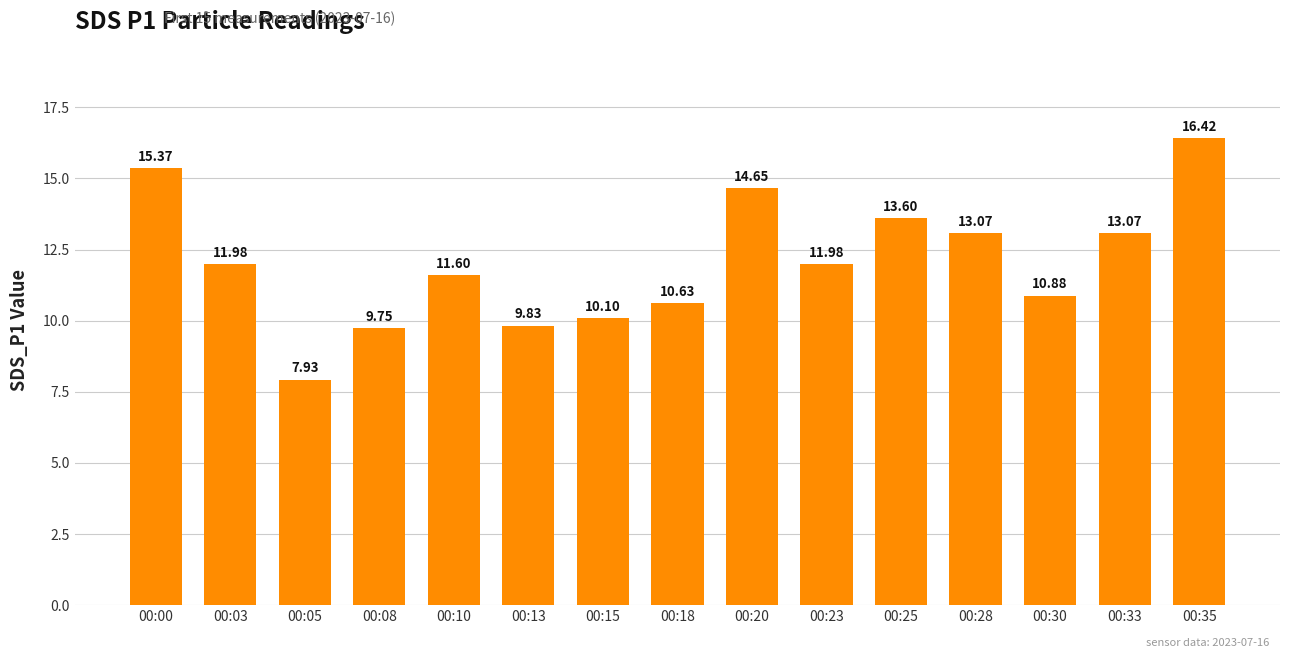

What is the sum of the values at 00:00 and 00:25?

29.0